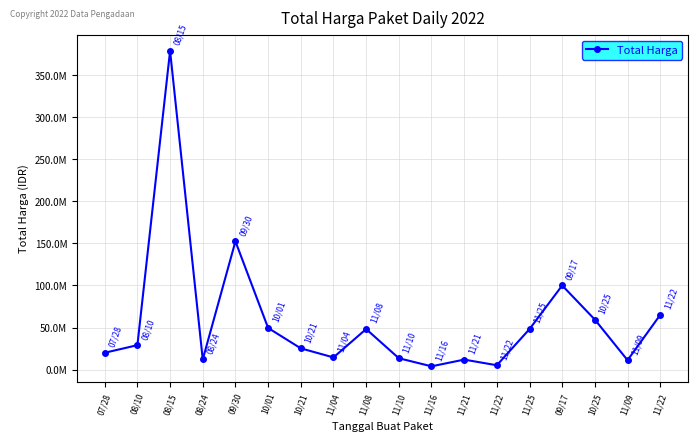

Reading left to right, list all the values displayed in this chart.

07/28=19950000	08/10=29000000	08/15=379075000	08/24=12000000	09/30=152477000	10/01=49478000	10/21=25200000	11/04=14400000	11/08=48140000	11/10=13442000	11/16=3825000	11/21=11800000	11/22=5093000	11/25=48140000	09/17=100000000	10/25=59375000	11/09=11100000	11/22=65000000